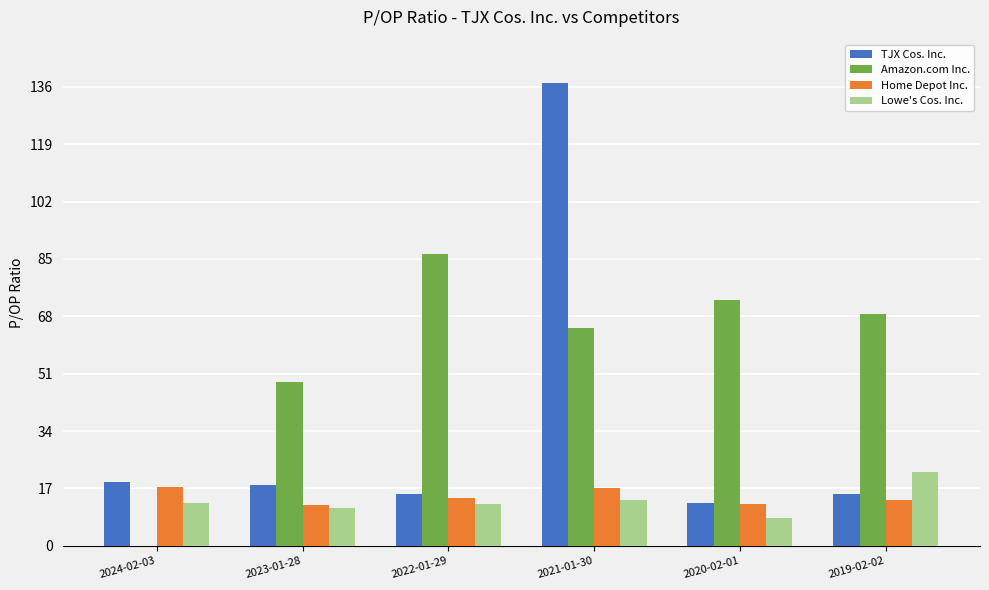

What is the approximate value of Home Depot Inc. at 2019-02-02?

13.5